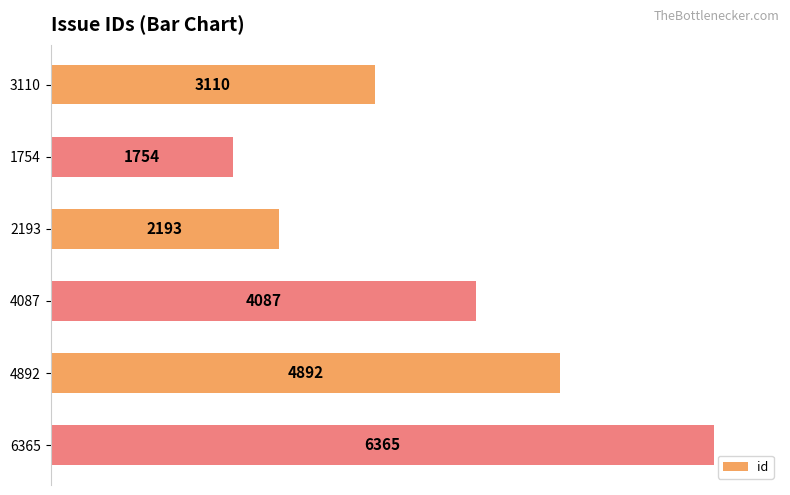

What is the change in value from 3110 to 2193?

-917